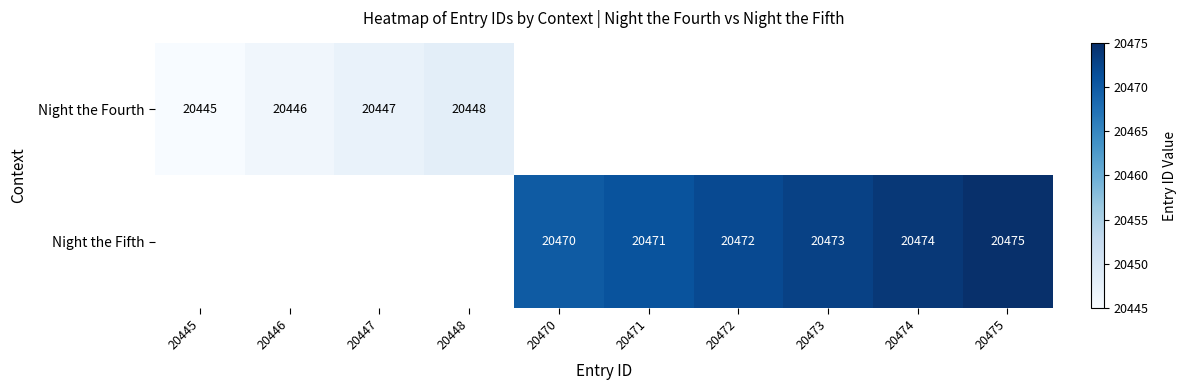

The value of Night the Fifth at 20470 is 20470. True or false?

True